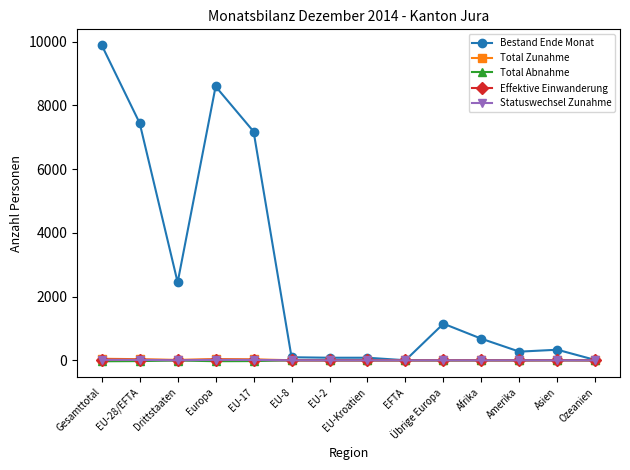

At which category is the sum across all series the highest?

Gesamttotal